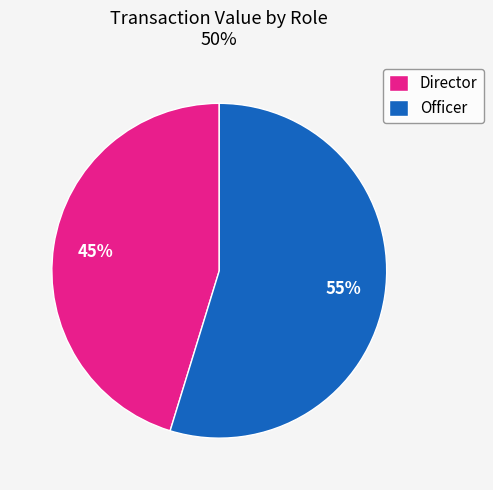

Which slice is the largest?

Officer